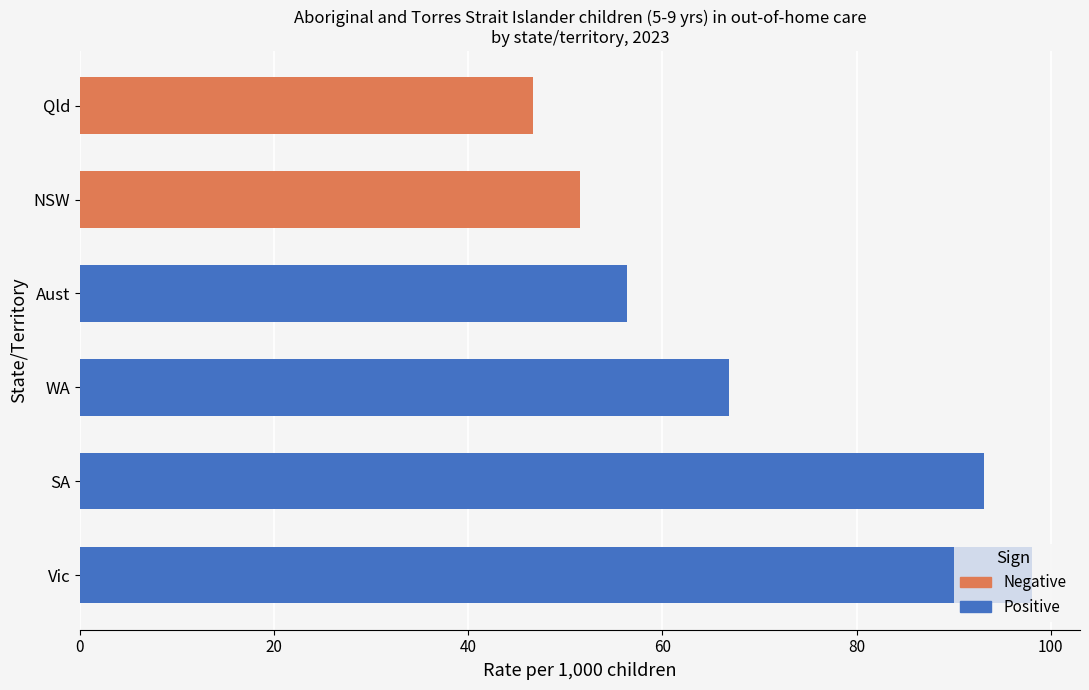

What is the difference between the values at NSW and SA?

41.6